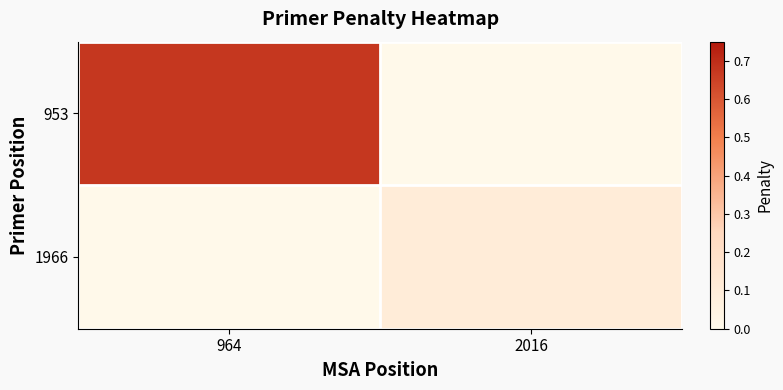

At which category is the sum across all series the highest?

964